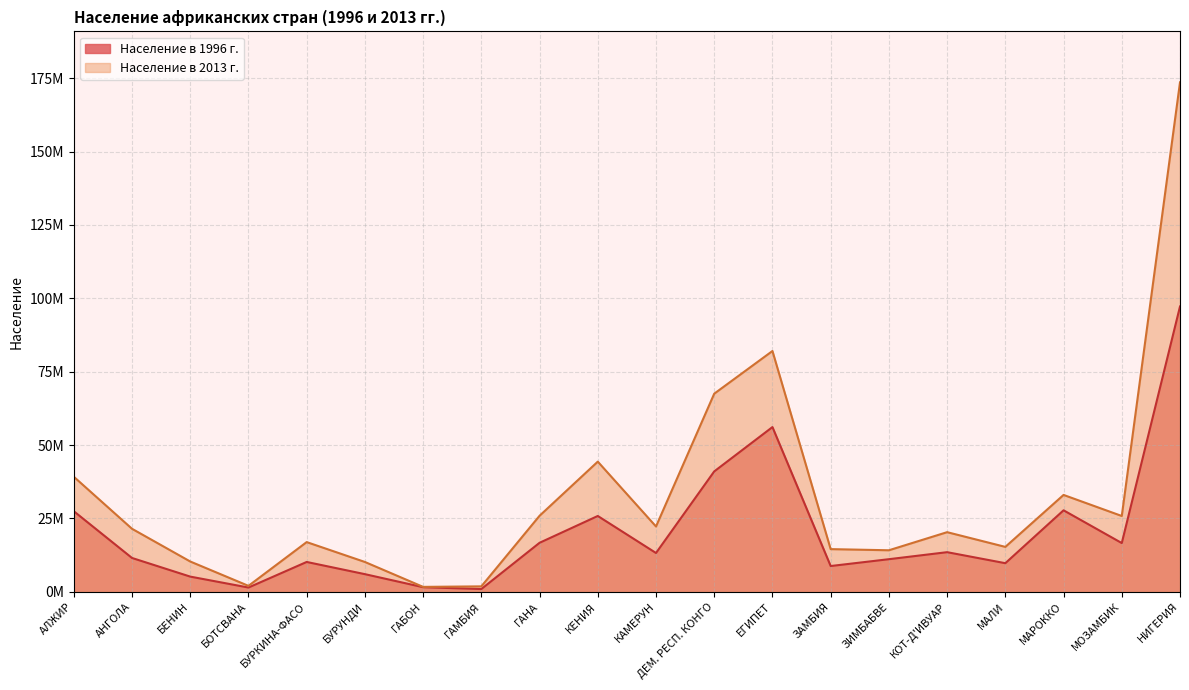

Which category has the highest value across all series?

НИГЕРИЯ